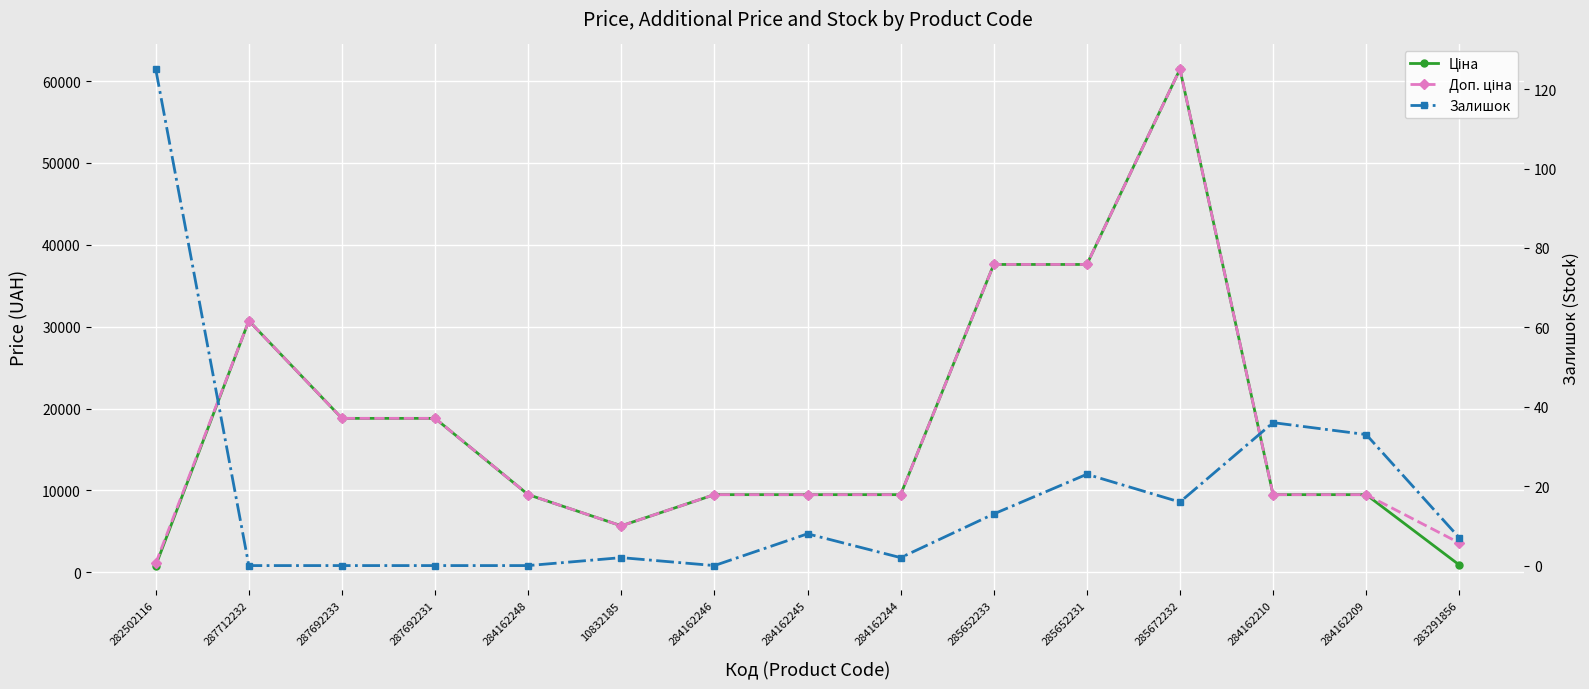

How many data points in Залишок are above 7?

7